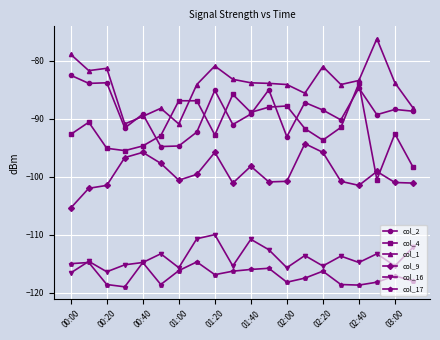

True or false: col_1 and col_17 intersect in this chart.

False